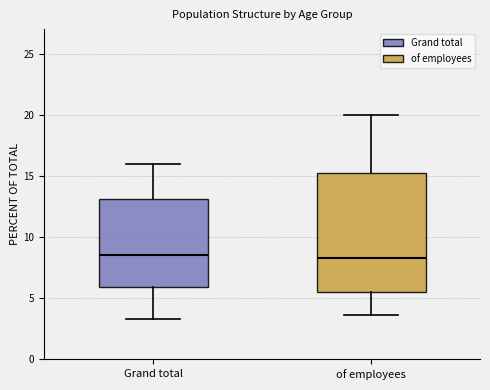

Where does the lower whisker of the box for Grand total end on the y-axis? The values are not printed on the chart, so give them approximately, as read against the axis.

3.5